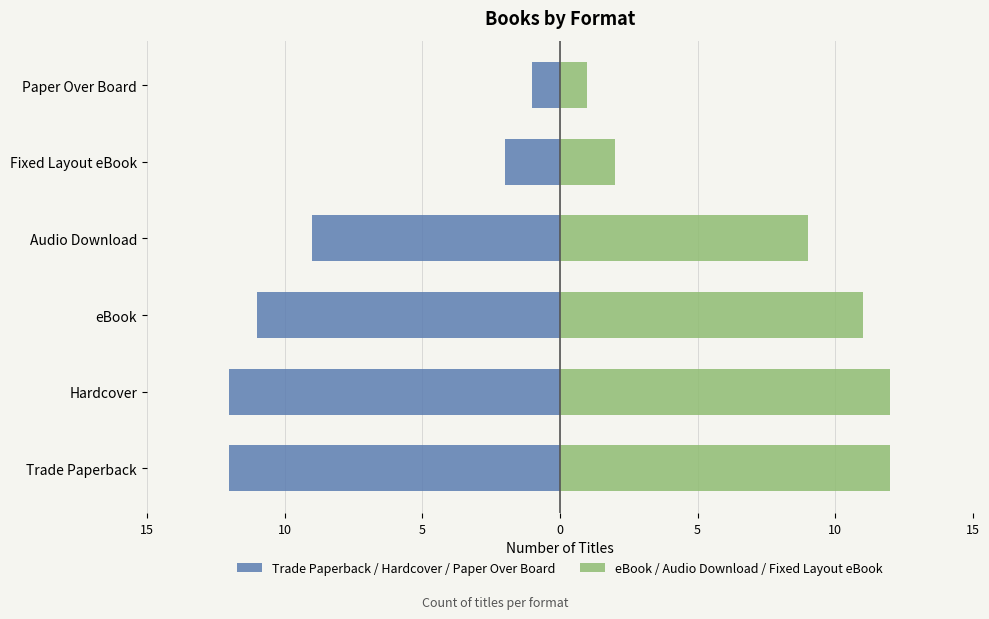

How many bars are there in total?

12